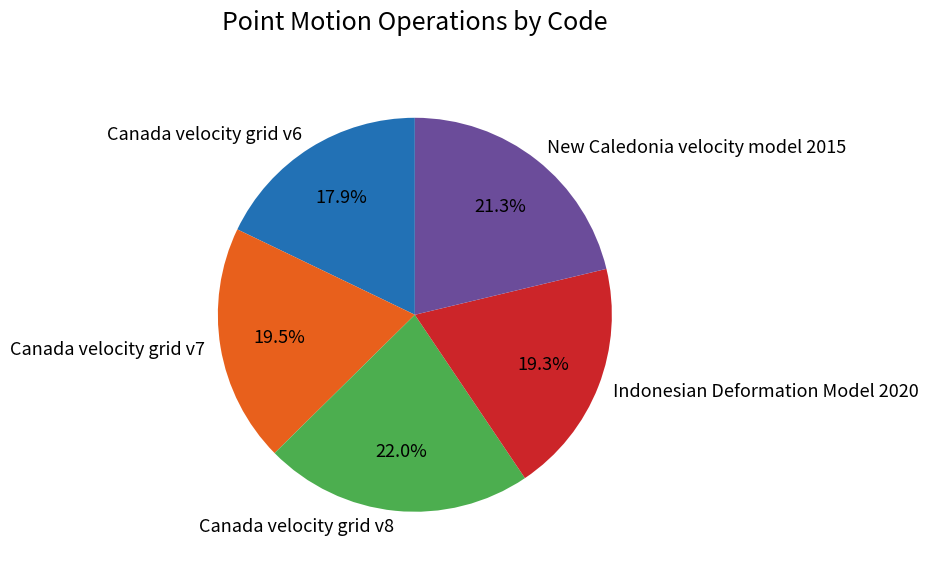

Approximately how many times larger is the value at Indonesian Deformation Model 2020 compared to Canada velocity grid v7?

1.0